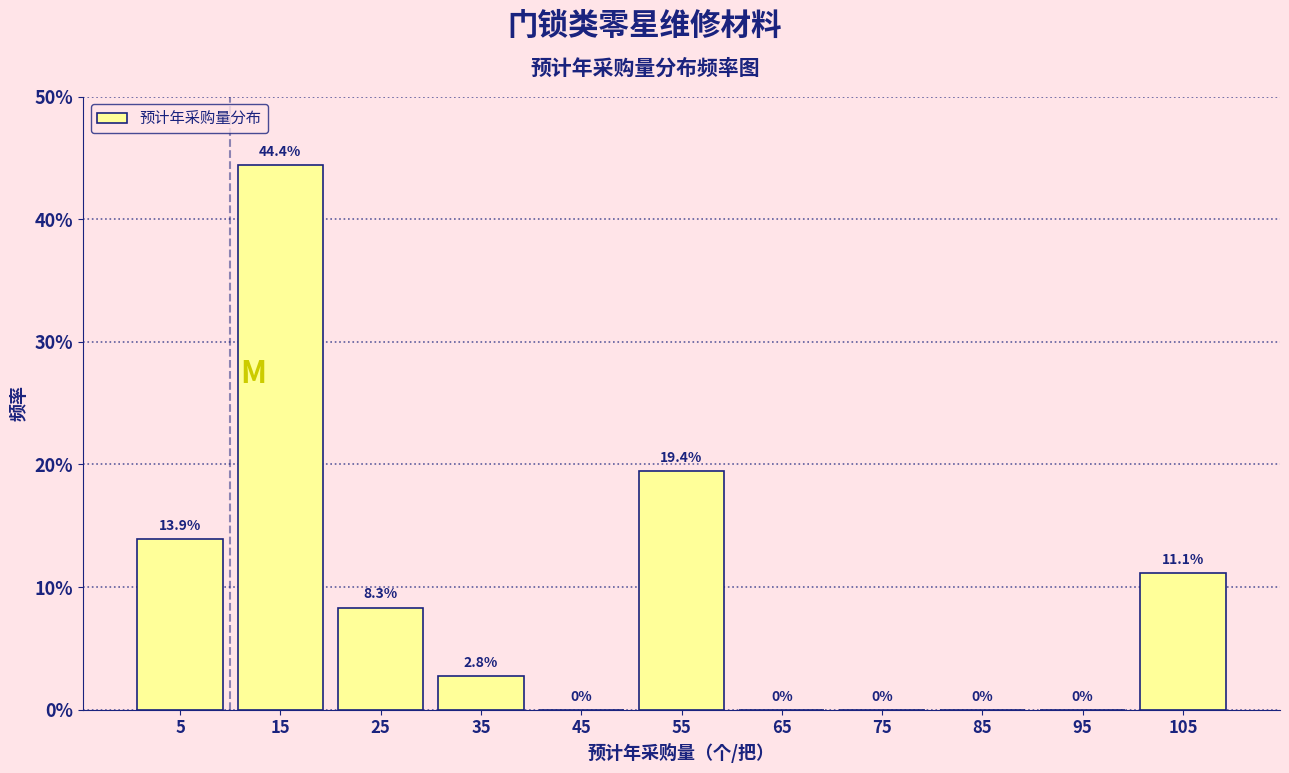

Reading left to right, transcribe this chart: for each bar, give the range it covers on the x-axis and its height.

0 to 10: 13.9
10 to 20: 44.4
20 to 30: 8.3
30 to 40: 2.8
40 to 50: 0.0
50 to 60: 19.4
60 to 70: 0.0
70 to 80: 0.0
80 to 90: 0.0
90 to 100: 0.0
100 to 110: 11.1